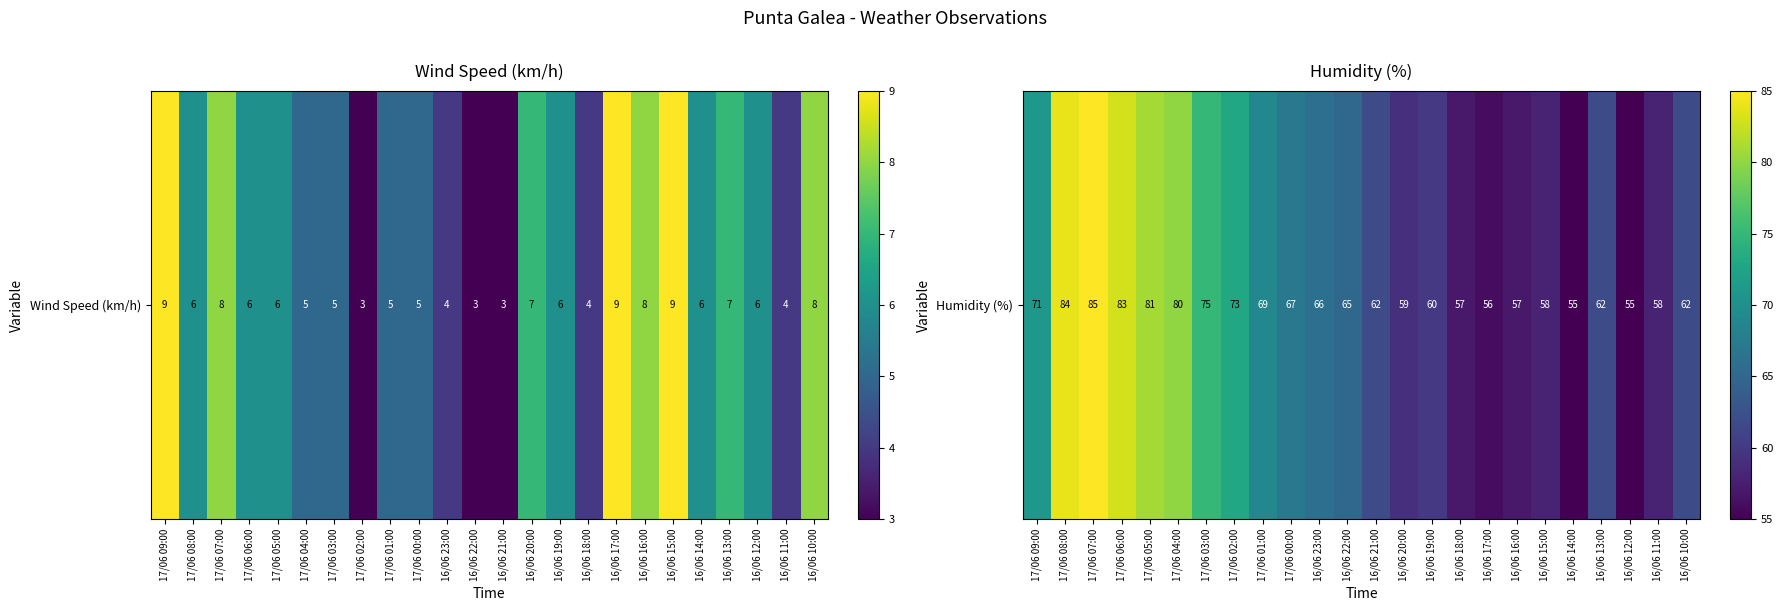

What is the difference between the maximum and second lowest values?

30